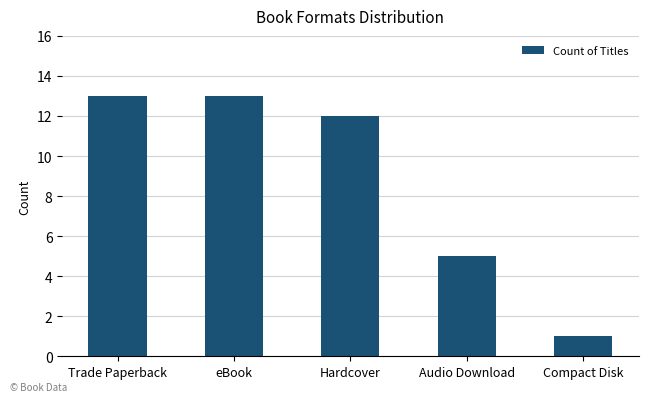

True or false: the data shows 0 at Compact Disk.

False